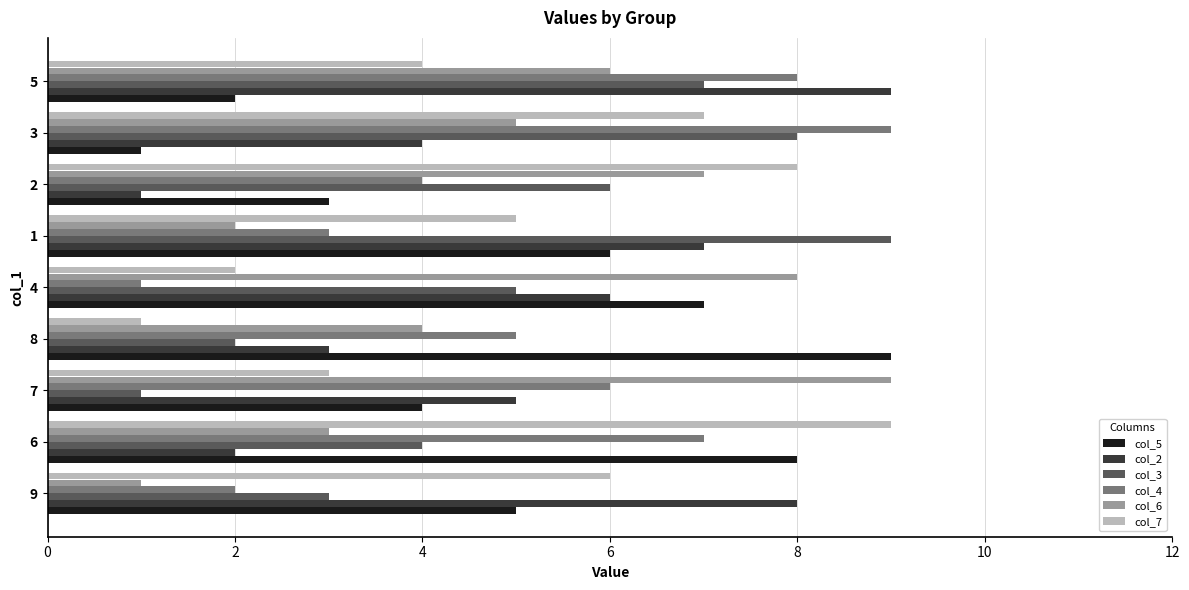

Rank the series at 7 from highest to lowest value.

col_6, col_4, col_2, col_5, col_7, col_3